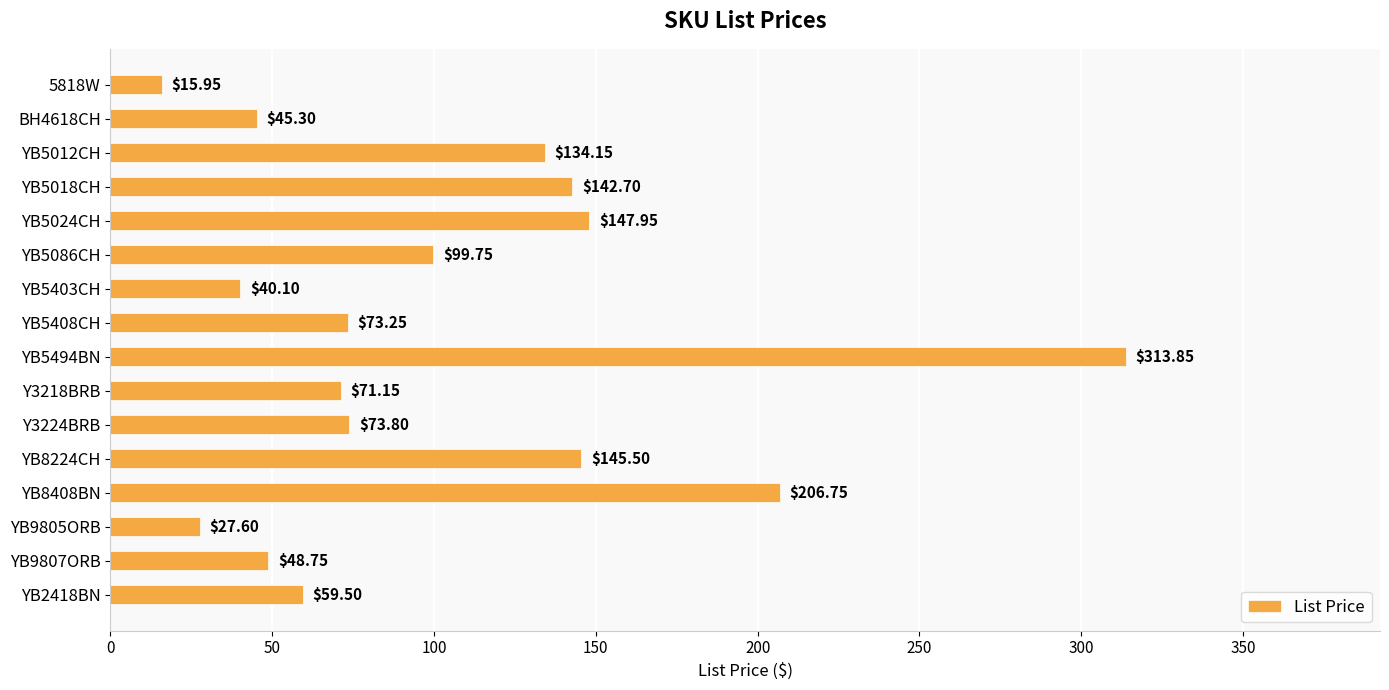

What is the difference between the values at Y3224BRB and YB5018CH?

68.9